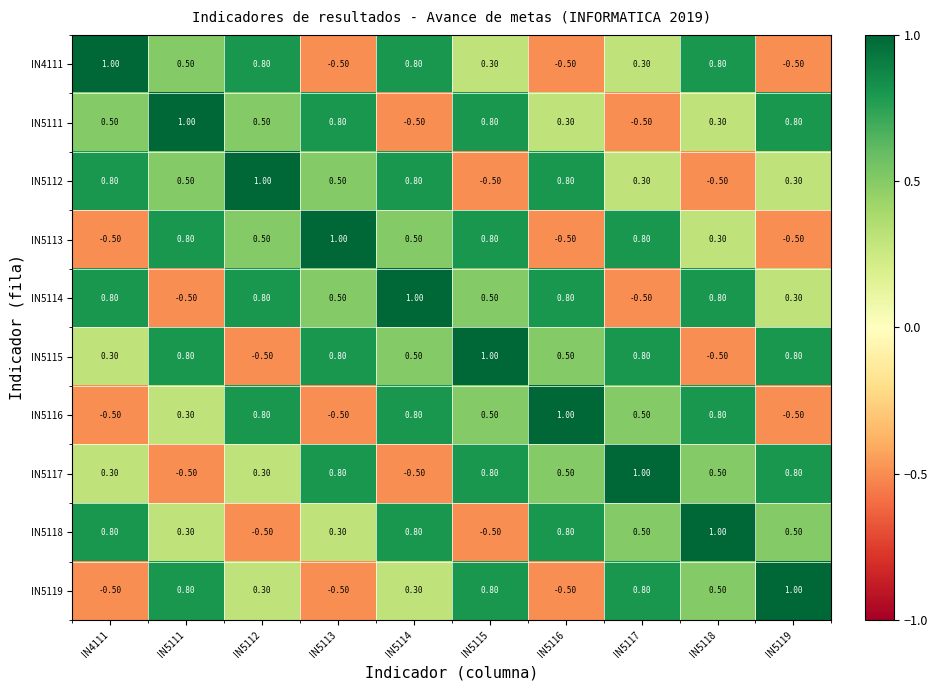

What is the sum of the IN5118 values at IN5111 and IN5117?

0.8